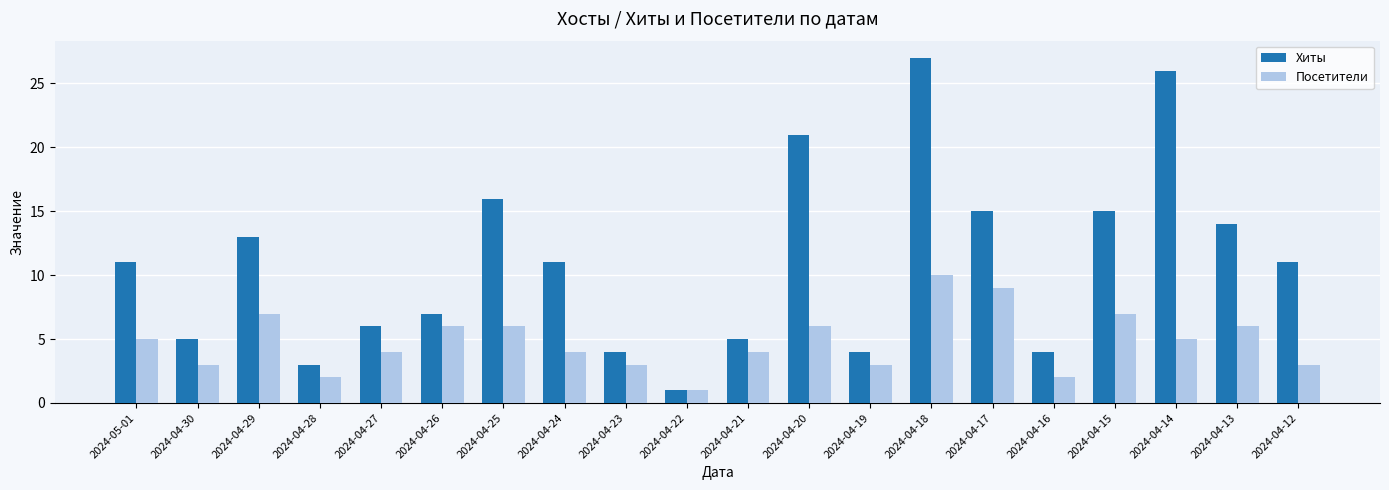

Which series has the largest total across all categories?

Хиты